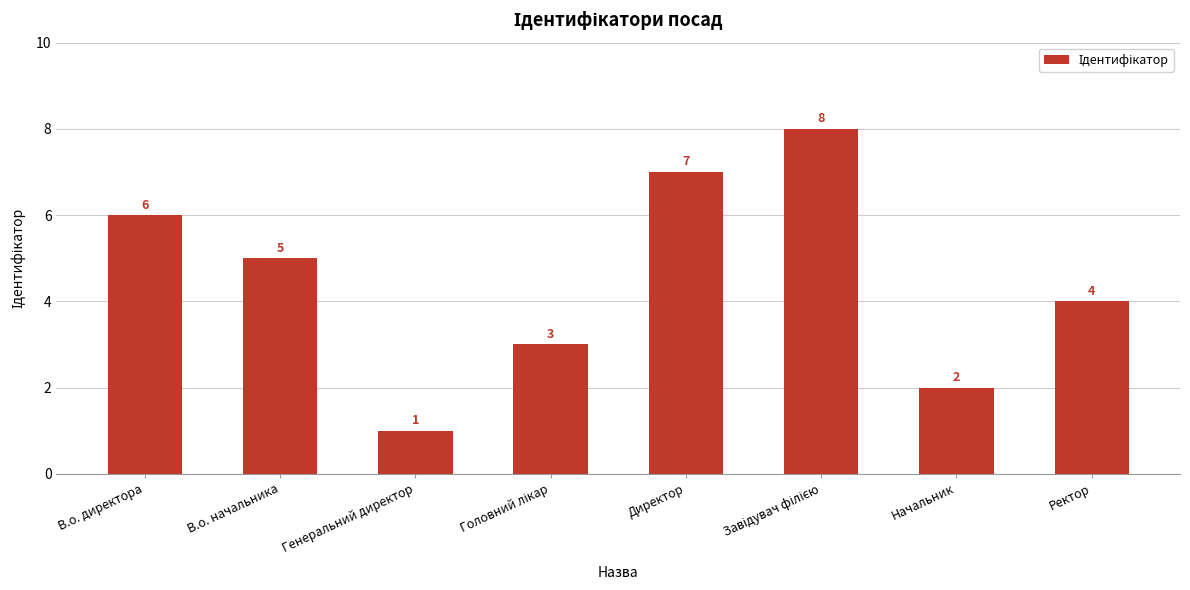

The value at Начальник is 2. True or false?

True